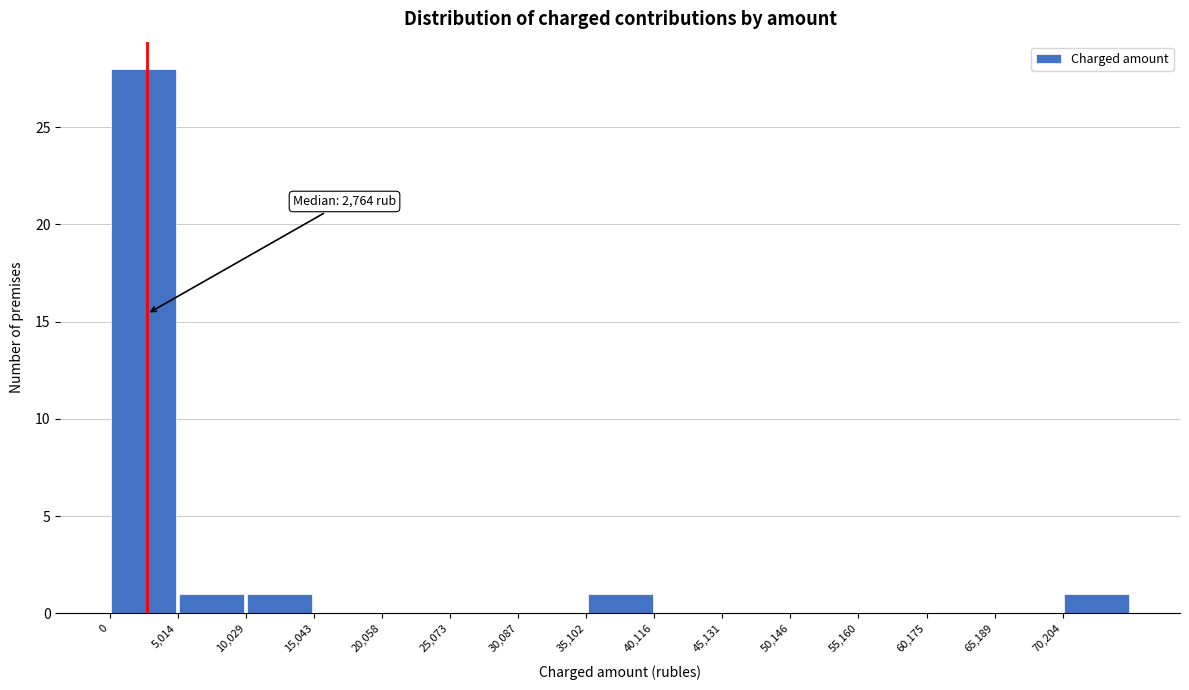

Over which range of the x-axis is the bar tallest?

0 to 5000